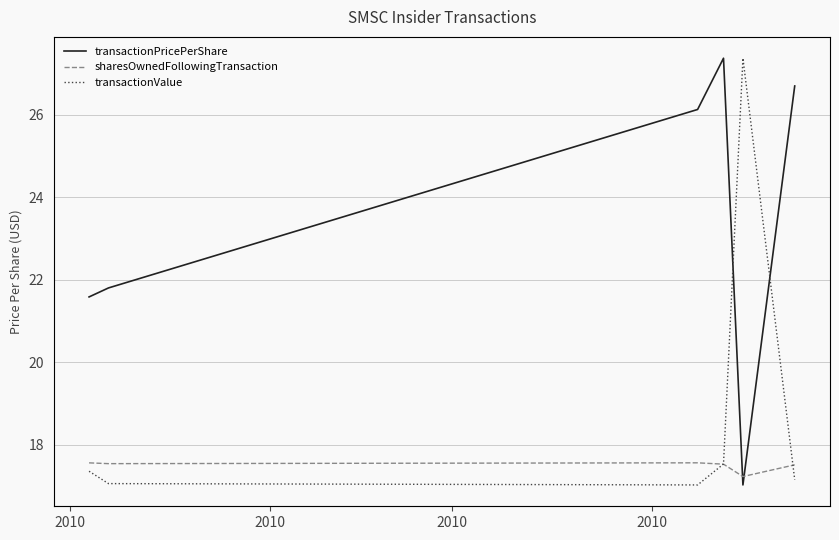

At 2010, list the series in order from largest to smallest.

sharesOwnedFollowingTransaction, transactionValue, transactionPricePerShare